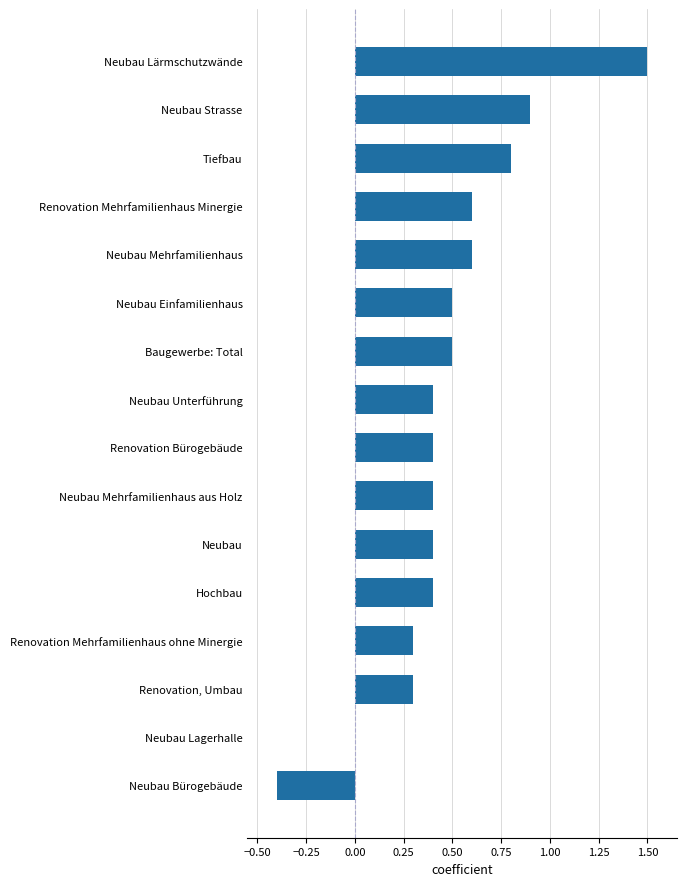

How many categories are shown in the chart?

16